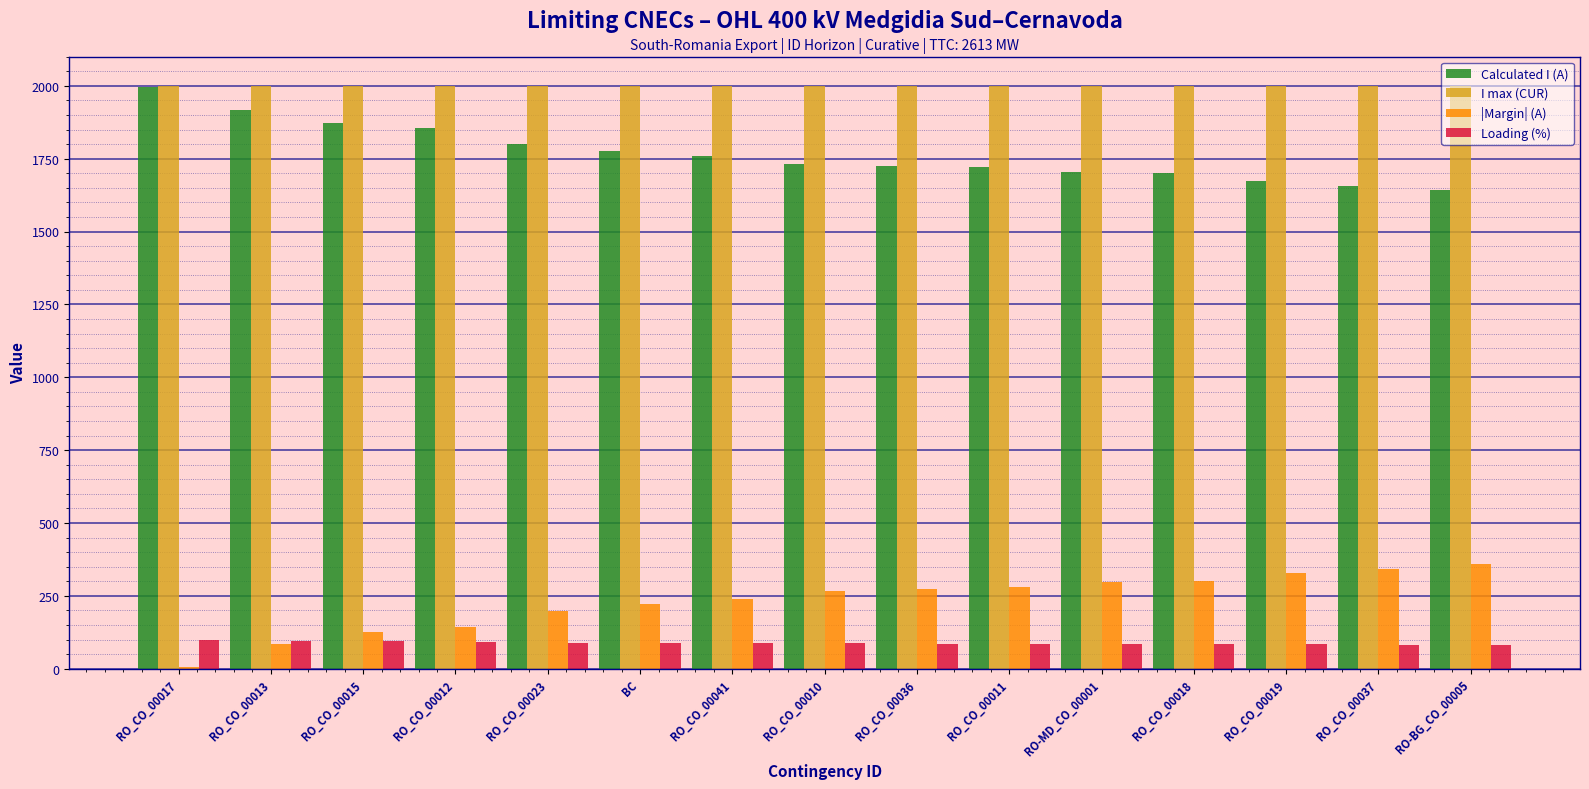

Is the value of Calculated I (A) at RO_CO_00037 greater than the value of Loading (%) at RO_CO_00012?

Yes